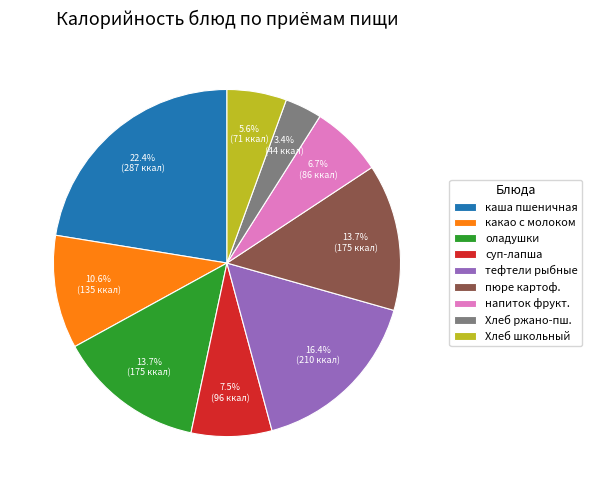

What percentage do каша пшеничная and Хлеб школьный together represent?

28.0%